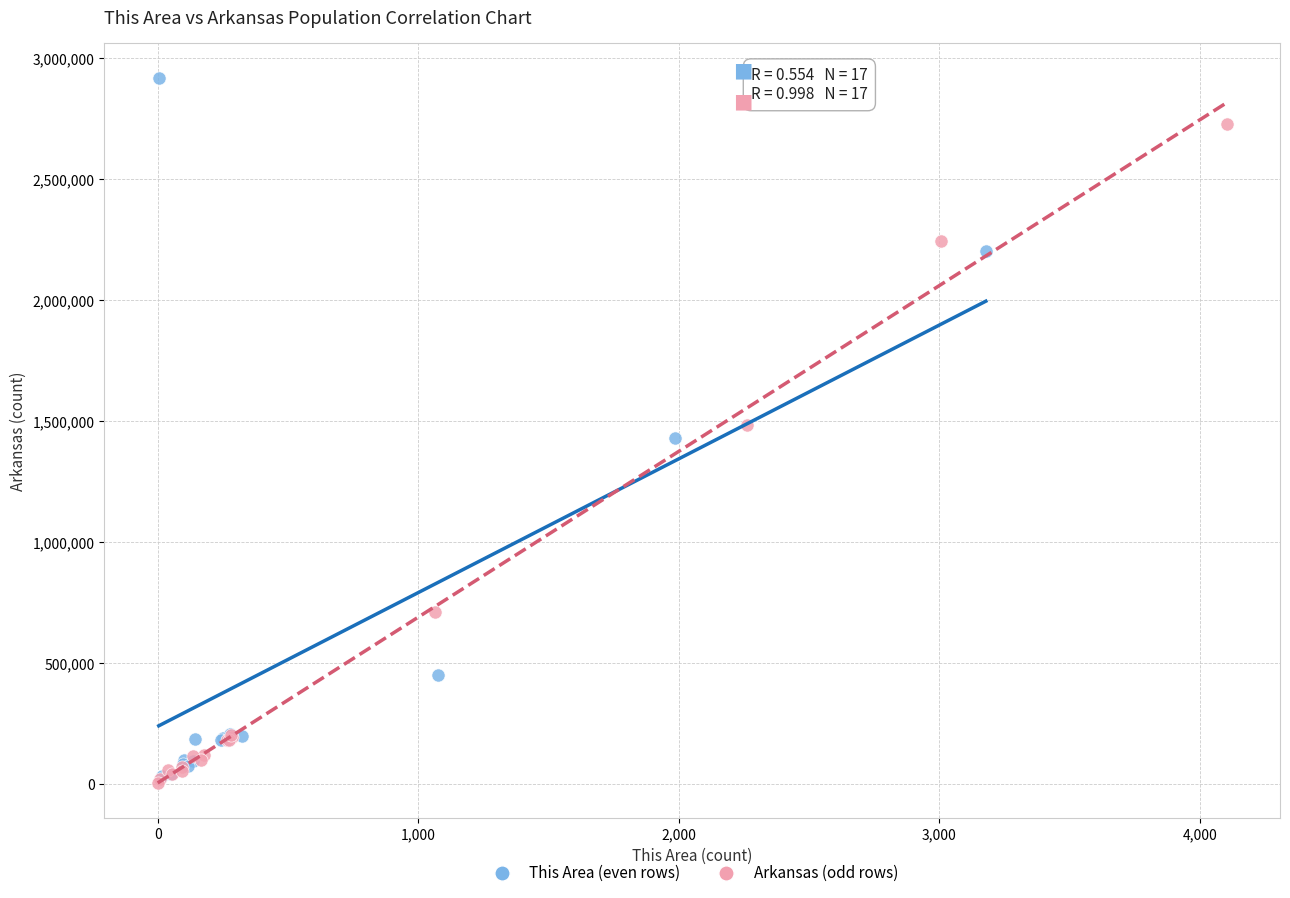

Which series reaches the maximum Y coordinate?

This Area (even rows)